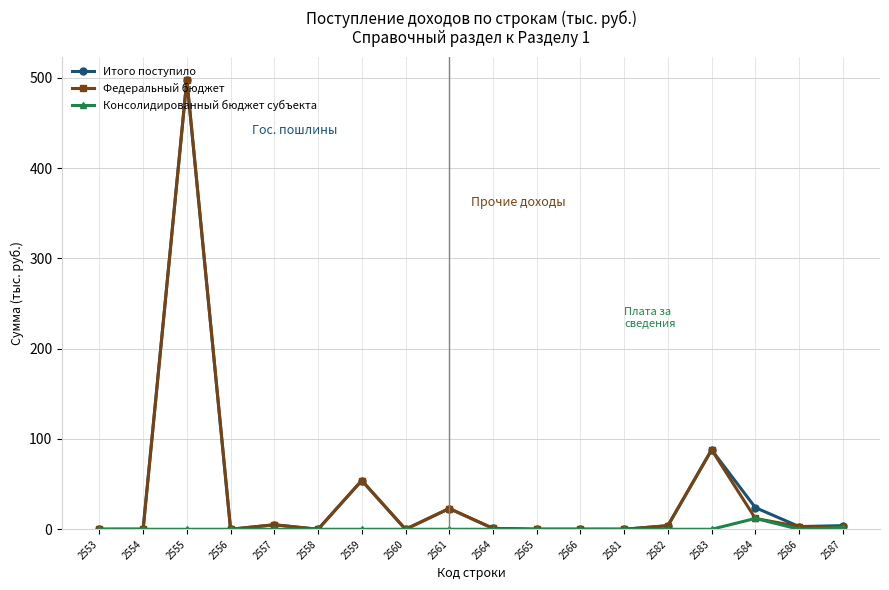

What is the maximum value for Федеральный бюджет?

498